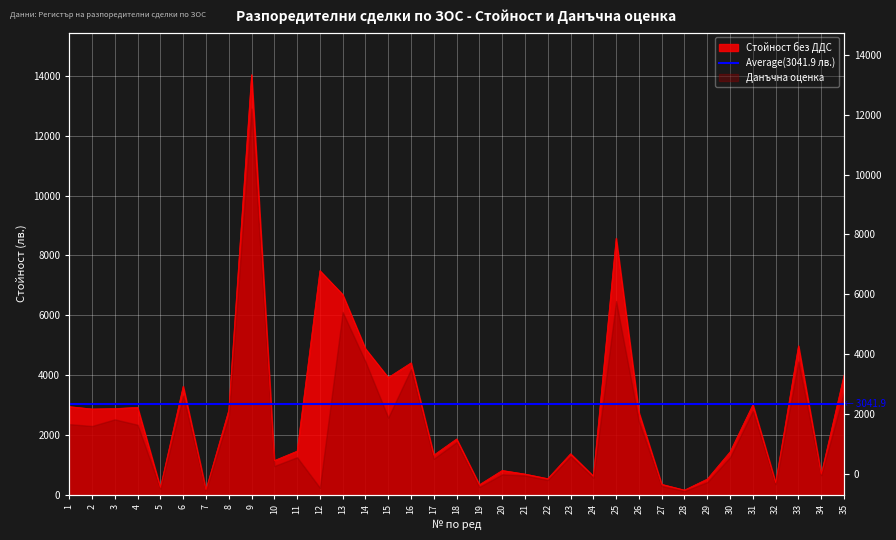

How many points are higher than both their immediate neighbors (excluding endpoints)?

11